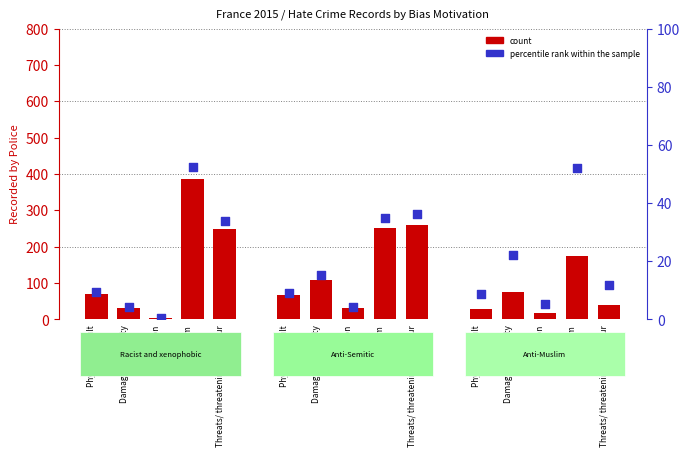

Which series reaches the maximum Y coordinate?

count